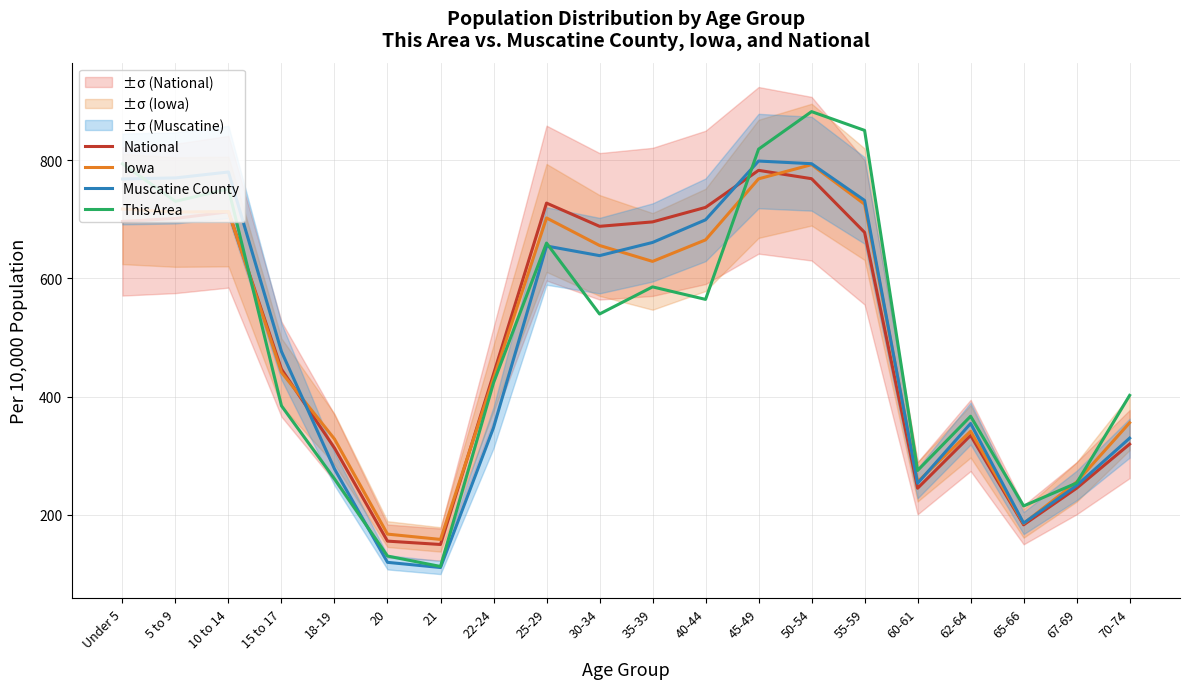

Reading right to left, what are all the values shown in this chart?

National: 70-74=319.7	67-69=245.2	65-66=183.3	62-64=334.4	60-61=245.1	55-59=677.7	50-54=768.4	45-49=782.5	40-44=719.9	35-39=695.4	30-34=687.9	25-29=727.2	22-24=438.1	21=150.0	20=155.7	18-19=313.1	15 to 17=446.4	10 to 14=712.5	5 to 9=701.2	Under 5=696.1
Iowa: 70-74=355.9	67-69=255.7	65-66=185.6	62-64=341.4	60-61=256.0	55-59=725.3	50-54=792.2	45-49=768.2	40-44=665.0	35-39=628.6	30-34=655.5	25-29=702.0	22-24=430.9	21=158.6	20=167.6	18-19=328.3	15 to 17=441.1	10 to 14=712.9	5 to 9=712.0	Under 5=717.2
Muscatine County: 70-74=329.8	67-69=249.7	65-66=186.2	62-64=354.6	60-61=253.5	55-59=731.7	50-54=793.8	45-49=798.3	40-44=698.9	35-39=660.6	30-34=638.4	25-29=654.6	22-24=347.6	21=111.1	20=119.9	18-19=277.8	15 to 17=476.2	10 to 14=779.7	5 to 9=769.7	Under 5=768.0
This Area: 70-74=402.1	67-69=254.0	65-66=215.2	62-64=366.8	60-61=275.1	55-59=850.1	50-54=881.8	45-49=818.3	40-44=564.4	35-39=585.5	30-34=539.7	25-29=659.6	22-24=423.3	21=112.9	20=130.5	18-19=261.0	15 to 17=384.5	10 to 14=751.3	5 to 9=730.2	Under 5=793.7